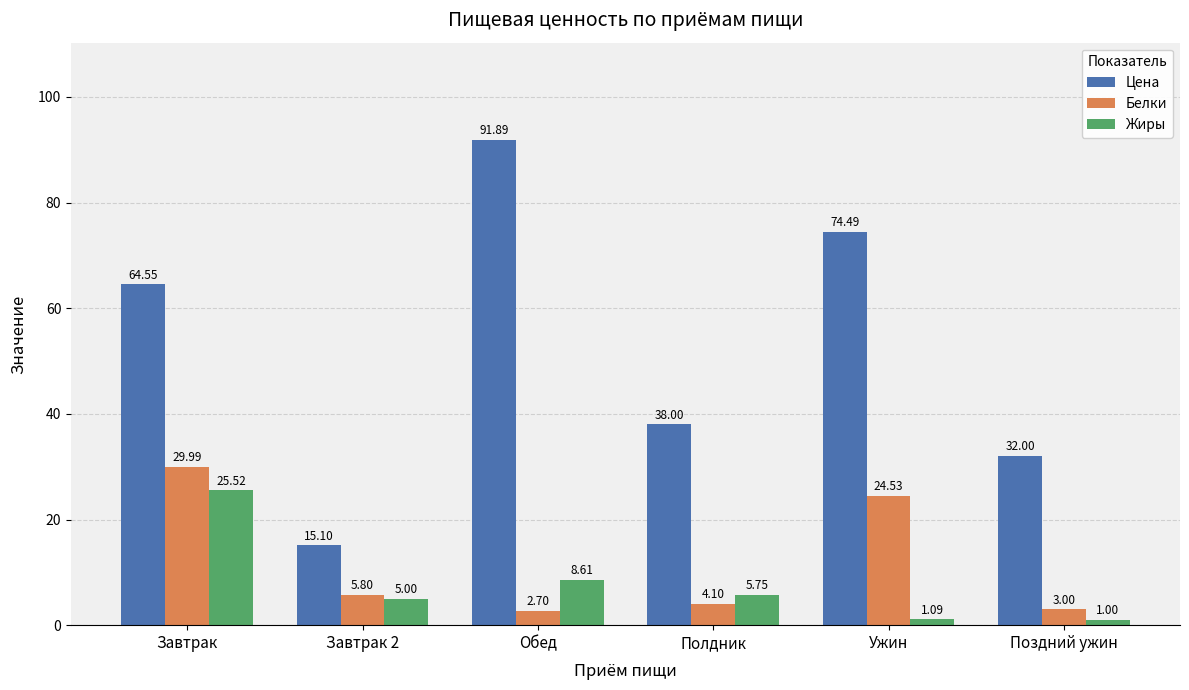

What is the spread (max minus min) of values at Полдник?

33.9